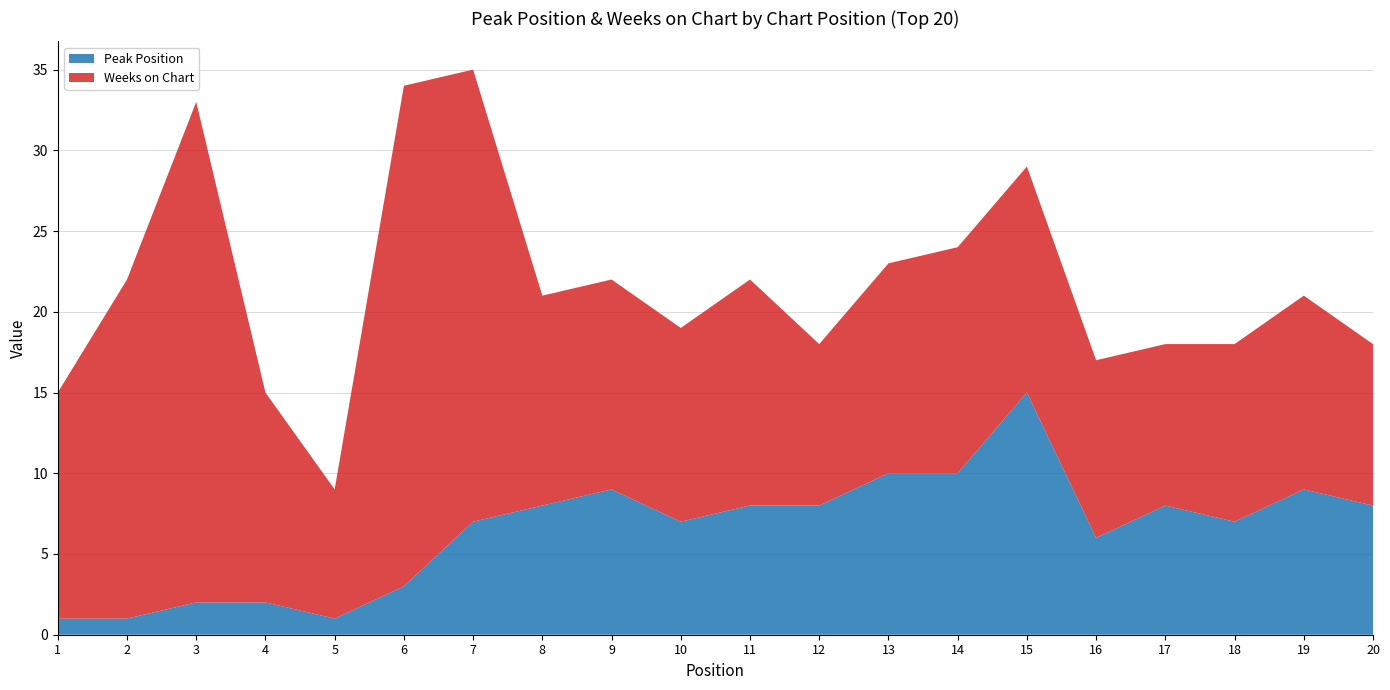

Reading left to right, list all the values displayed in this chart.

Peak Position: 1=1	2=1	3=2	4=2	5=1	6=3	7=7	8=8	9=9	10=7	11=8	12=8	13=10	14=10	15=15	16=6	17=8	18=7	19=9	20=8
Weeks on Chart: 1=14	2=21	3=31	4=13	5=8	6=31	7=28	8=13	9=13	10=12	11=14	12=10	13=13	14=14	15=14	16=11	17=10	18=11	19=12	20=10